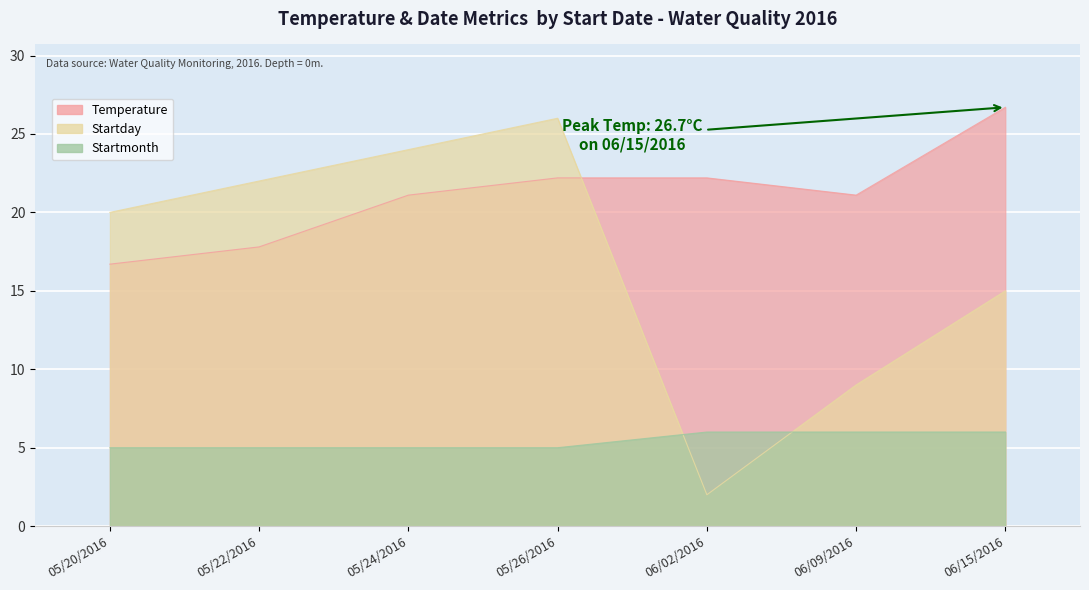

What is the maximum value shown in the chart?

26.7